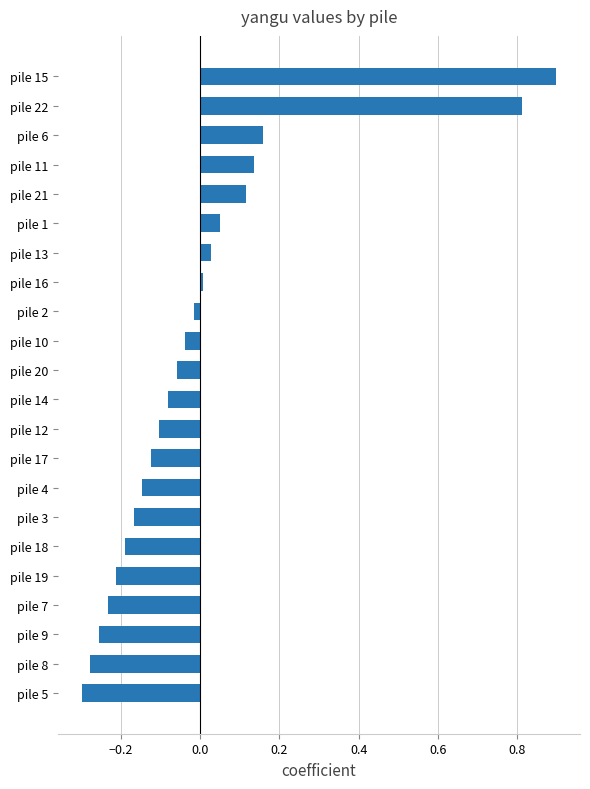

Which category has the highest value across all series?

pile 15